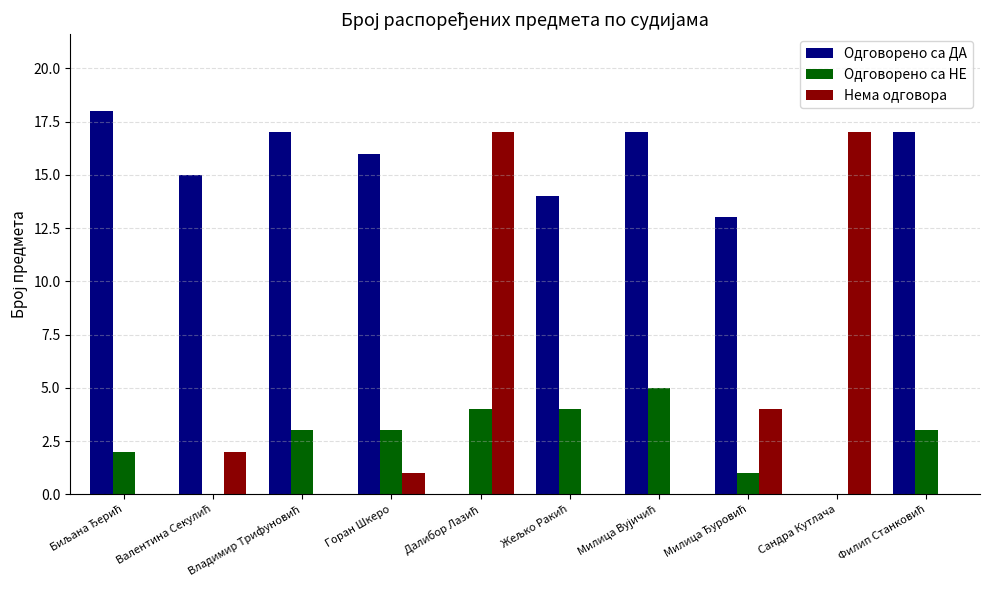

What value does the Одговорено са НЕ series have at Горан Шкеро?

3